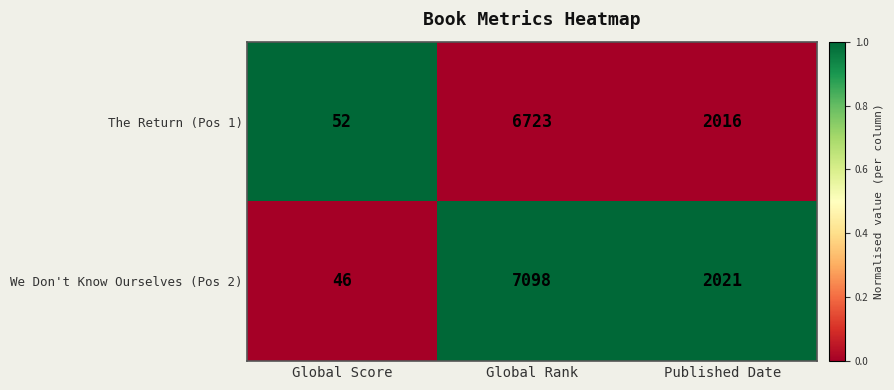

At which category is the sum across all series the highest?

Global Rank